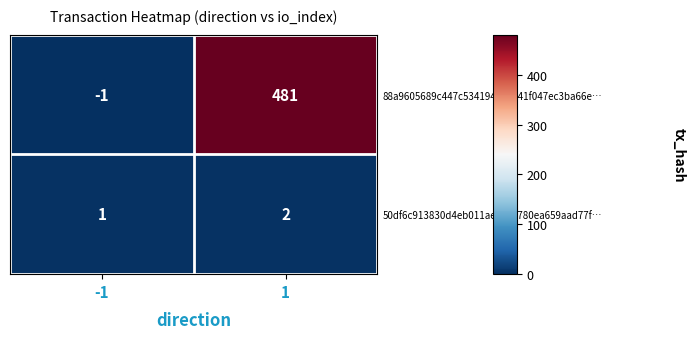

What is the average value of the 88a9605689c447c534194e64a41f047ec3ba66e… series?

240